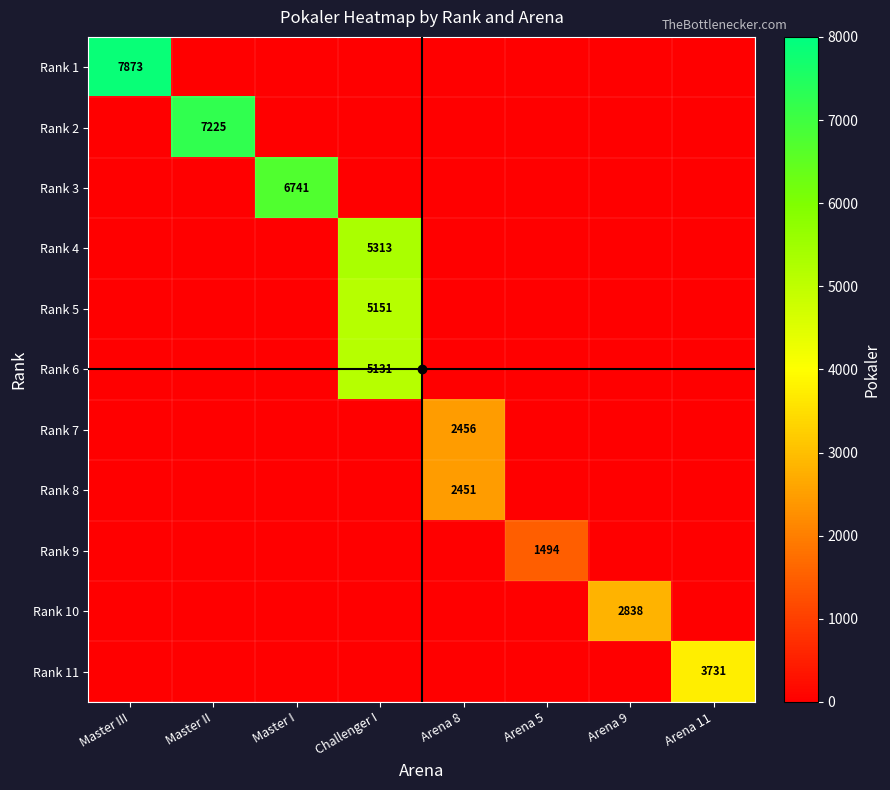

At which category is the sum across all series the highest?

Challenger I